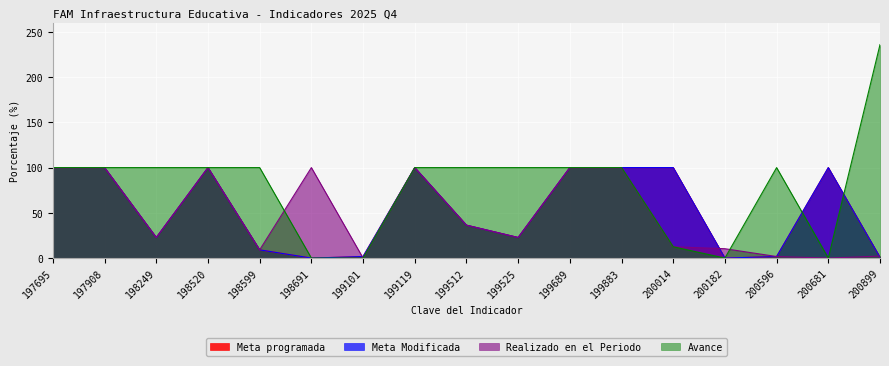

What is the value of the Meta Modificada point at the 10th from the left?

22.7